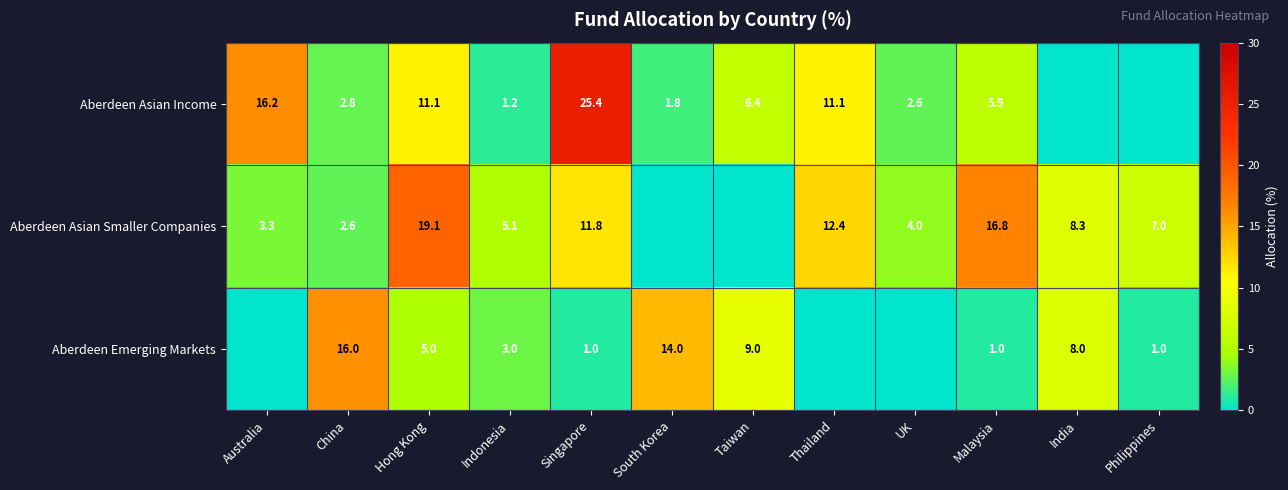

The Aberdeen Emerging Markets series shows 16.0 at China. True or false?

True